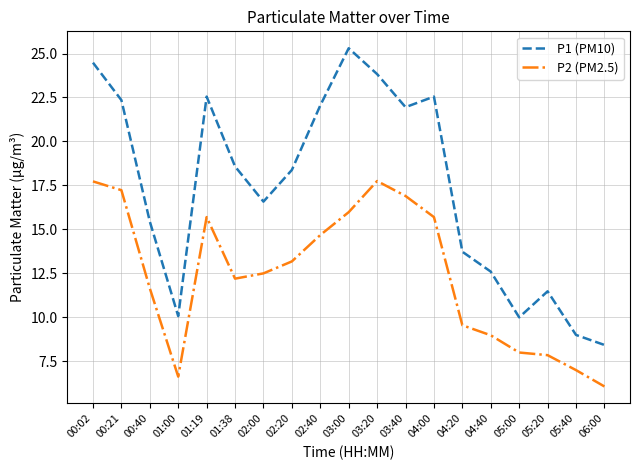

The P1 (PM10) series shows 22.1 at 02:40. True or false?

True